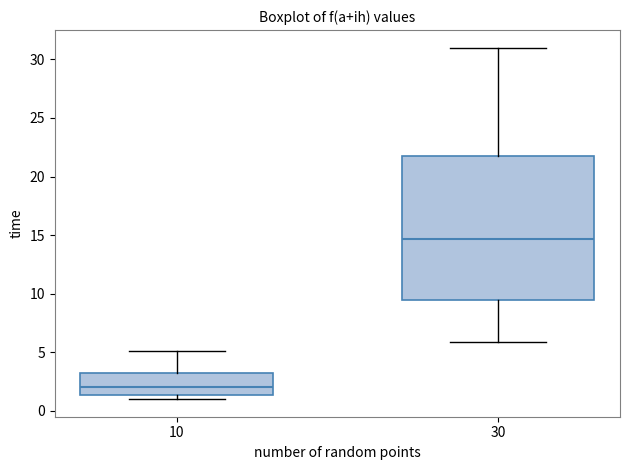

Reading left to right, read every box against the y-axis: the position of its median line, the range the box covers, and the ends of its whiskers. The values are not printed on the chart, so give them approximately, as read against the axis.

10: median 2.0, box 1.5 to 3.0, whiskers 1.0 to 5.0
30: median 14.5, box 9.5 to 21.5, whiskers 6.0 to 31.0